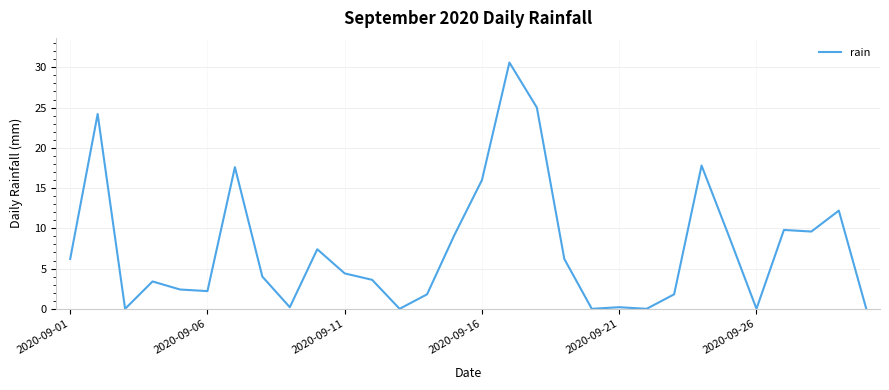

What is the greatest value displayed?

30.6